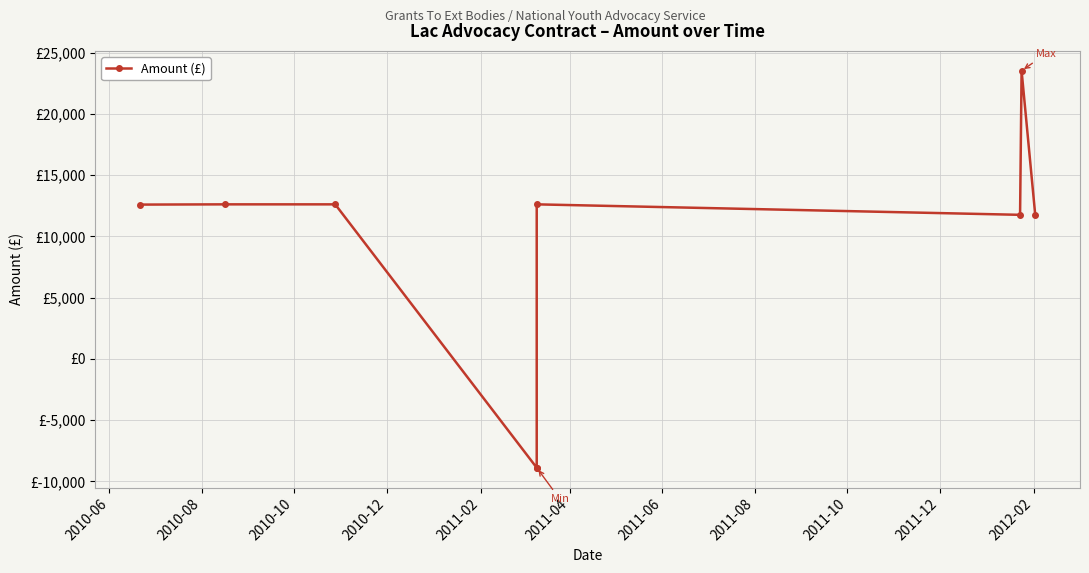

What position from the left is 2011-10?

9